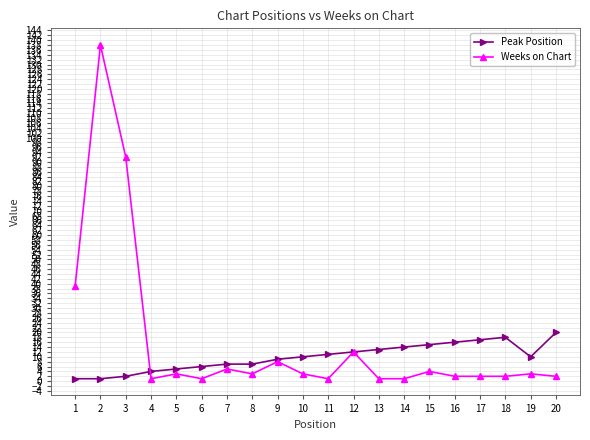

True or false: Weeks on Chart and Peak Position cross at least once.

True